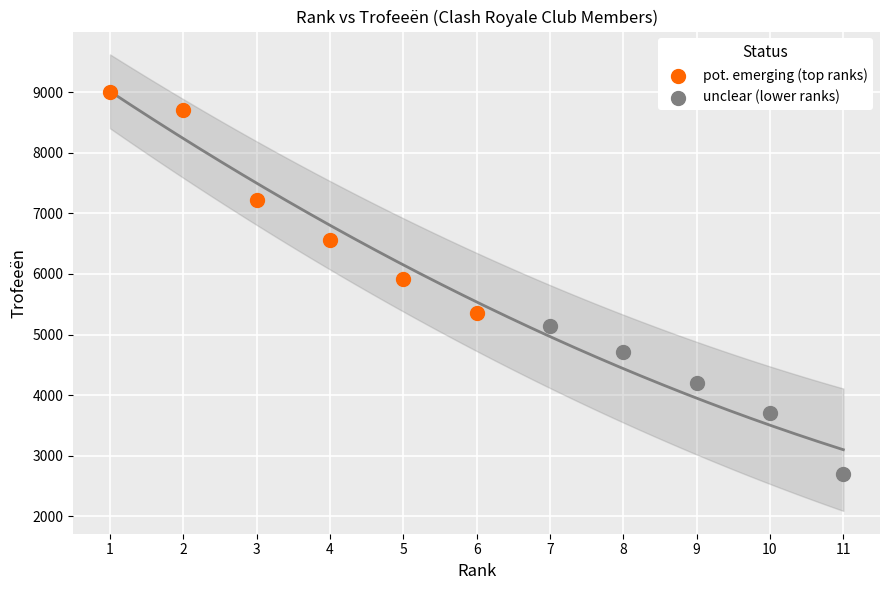

Which series contains the highest Y value?

pot. emerging (top ranks)